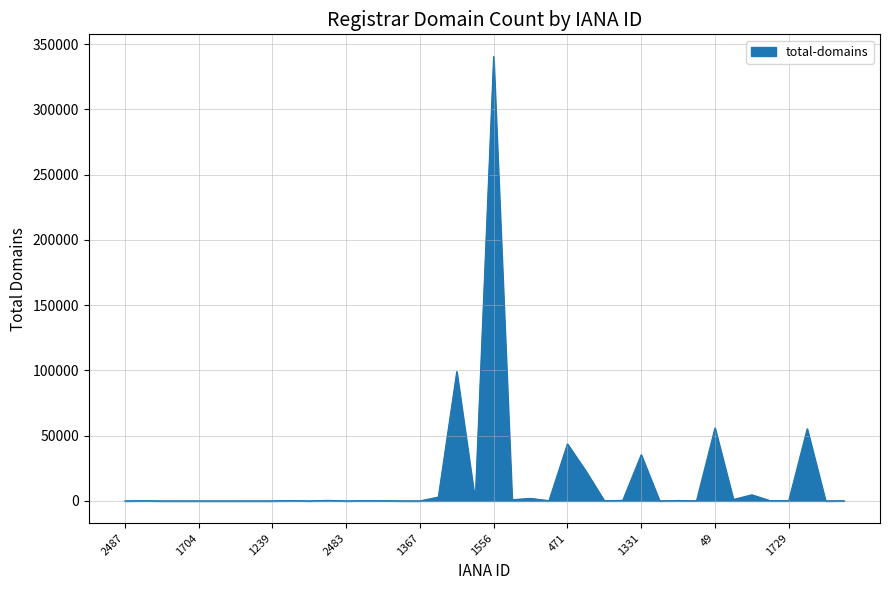

What is the maximum value shown in the chart?

340432